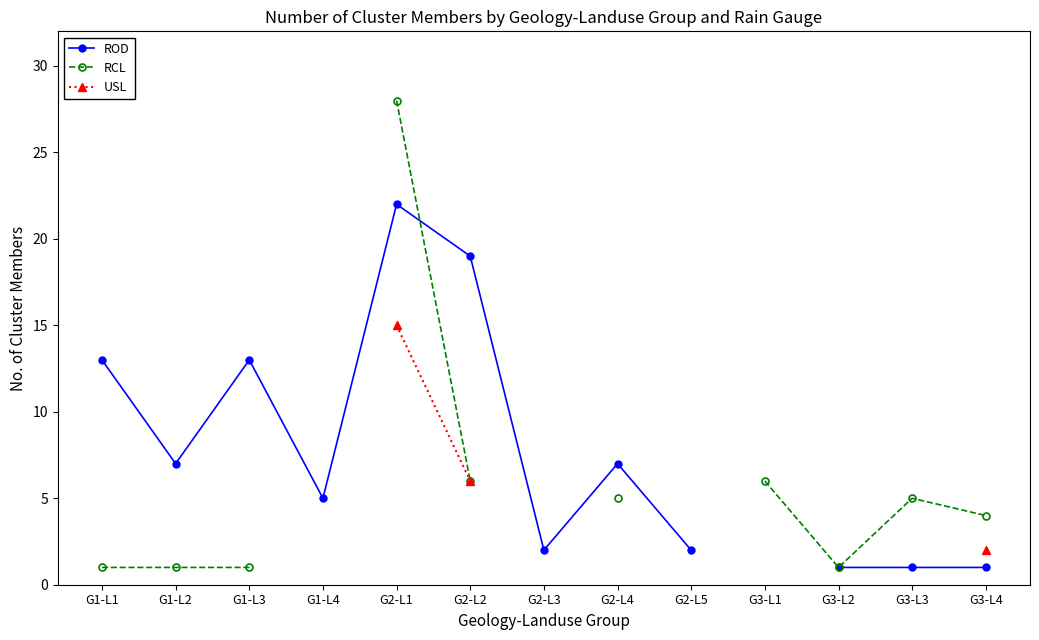

True or false: USL and ROD intersect in this chart.

False